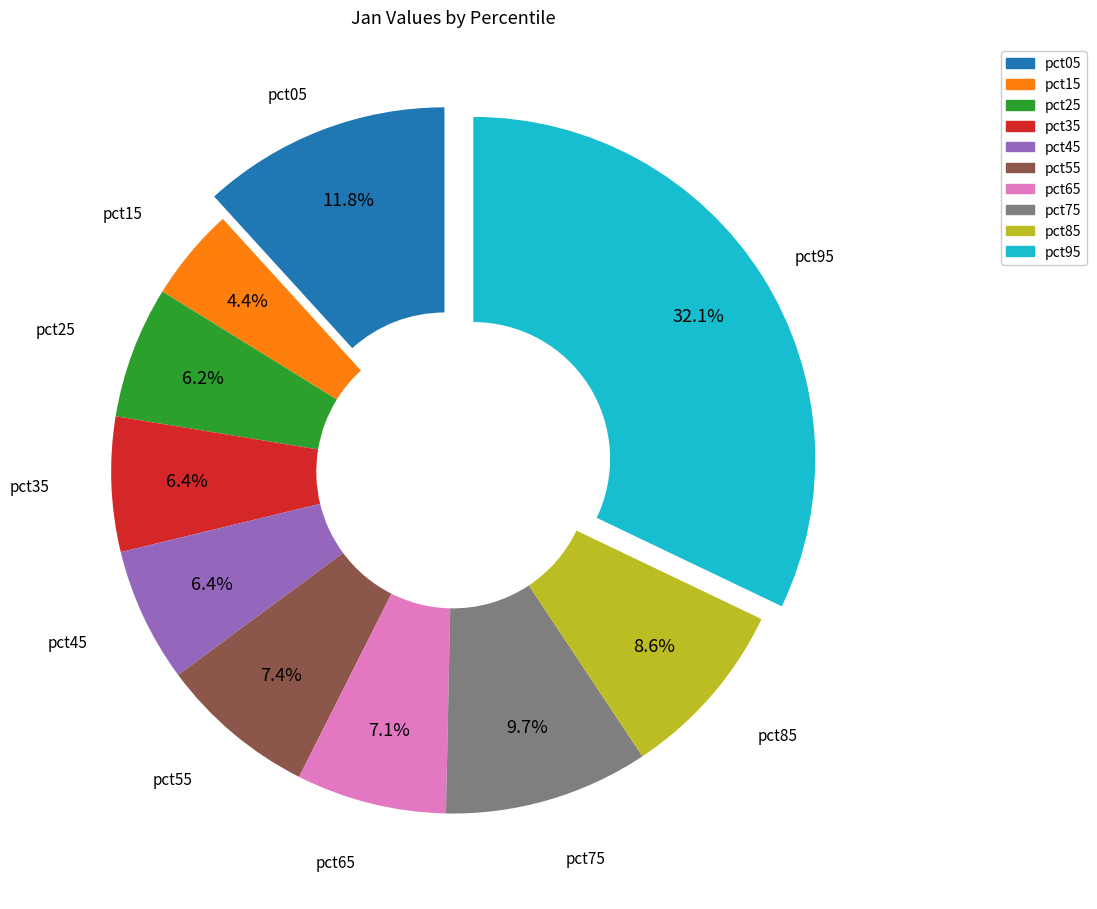

To the nearest percent, what is the combined percentage of pct35 and pct95?

38%